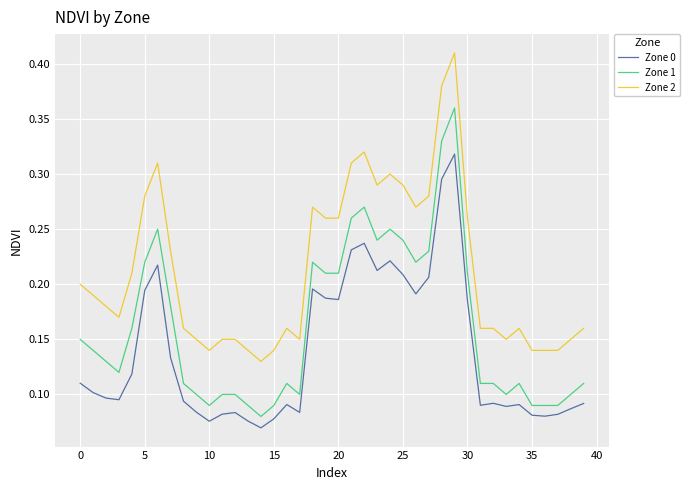

Which series has the largest total across all categories?

Zone 2